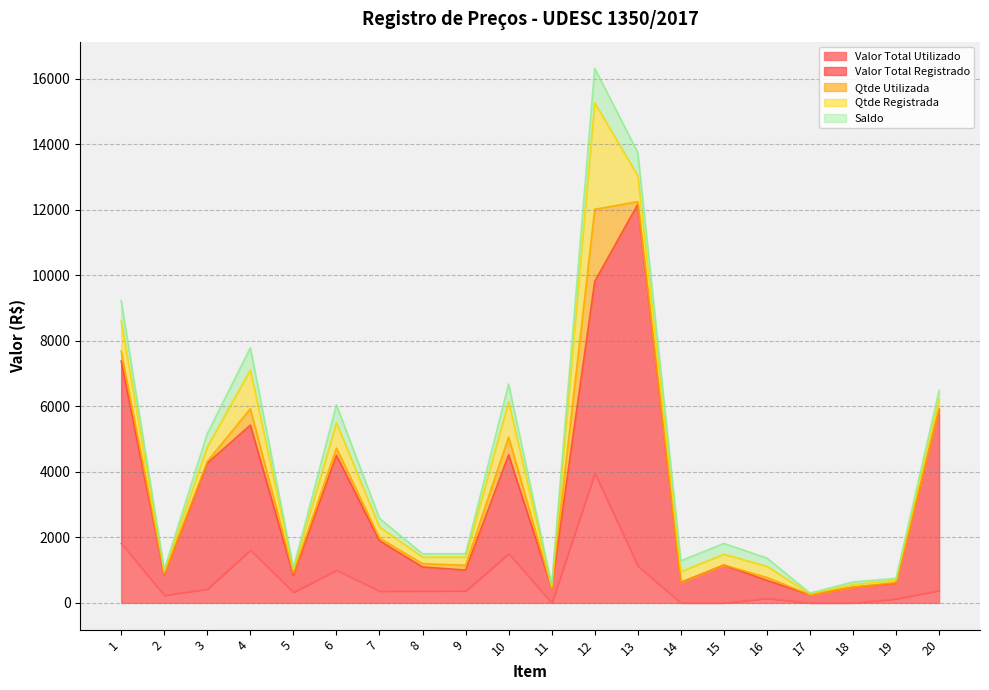

Between 15 and 10, which is larger?

10